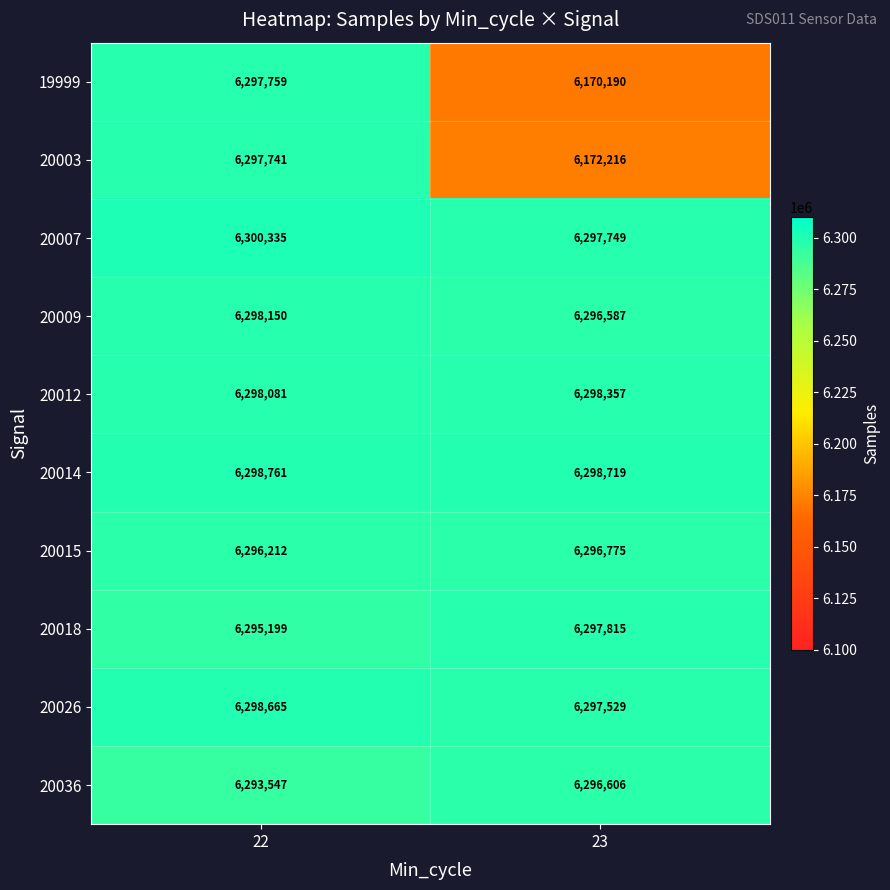

Reading left to right, extract all data points from this chart.

19999: 6297759	6170190
20003: 6297741	6172216
20007: 6300335	6297749
20009: 6298150	6296587
20012: 6298081	6298357
20014: 6298761	6298719
20015: 6296212	6296775
20018: 6295199	6297815
20026: 6298665	6297529
20036: 6293547	6296606